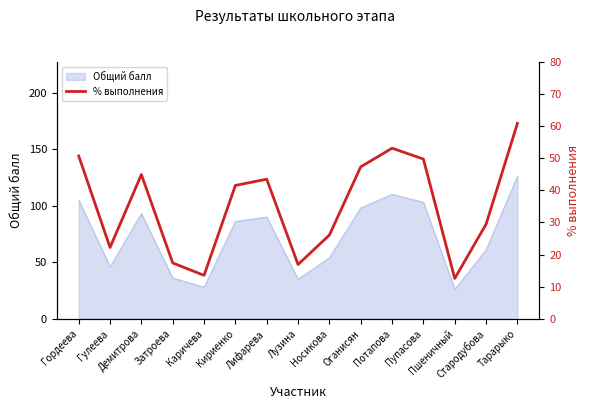

List the labels in order of value, largest first.

Тарарыко, Потапова, Гордеева, Пупасова, Оганисян, Демитрова, Лифарева, Кириенко, Стародубова, Носикова, Гулеева, Затроева, Лузина, Каричева, Пшеничный